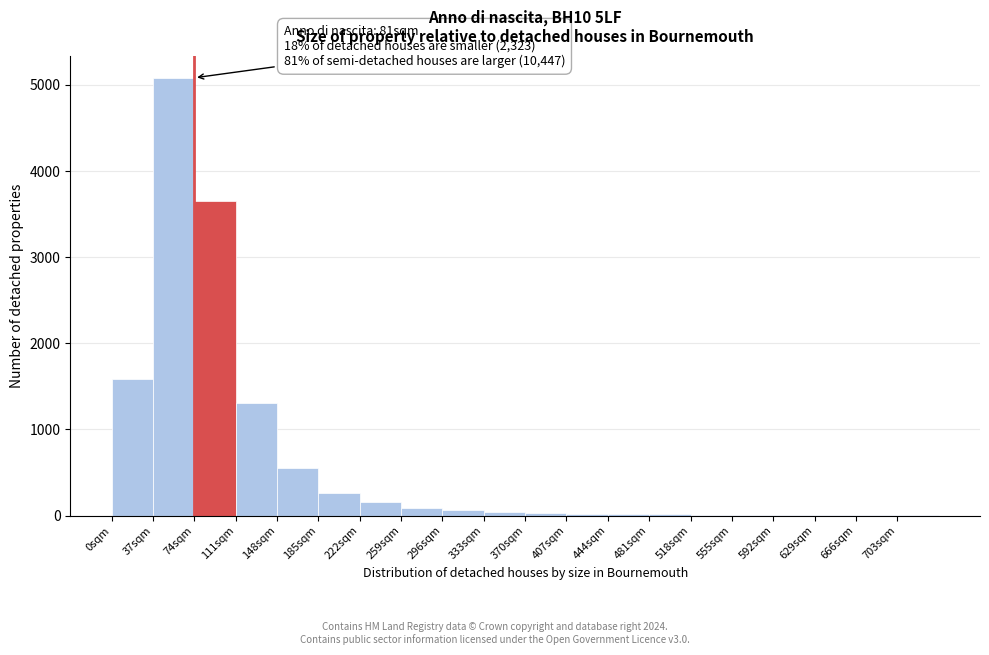

Which range on the x-axis has the tallest bar?

37 to 74